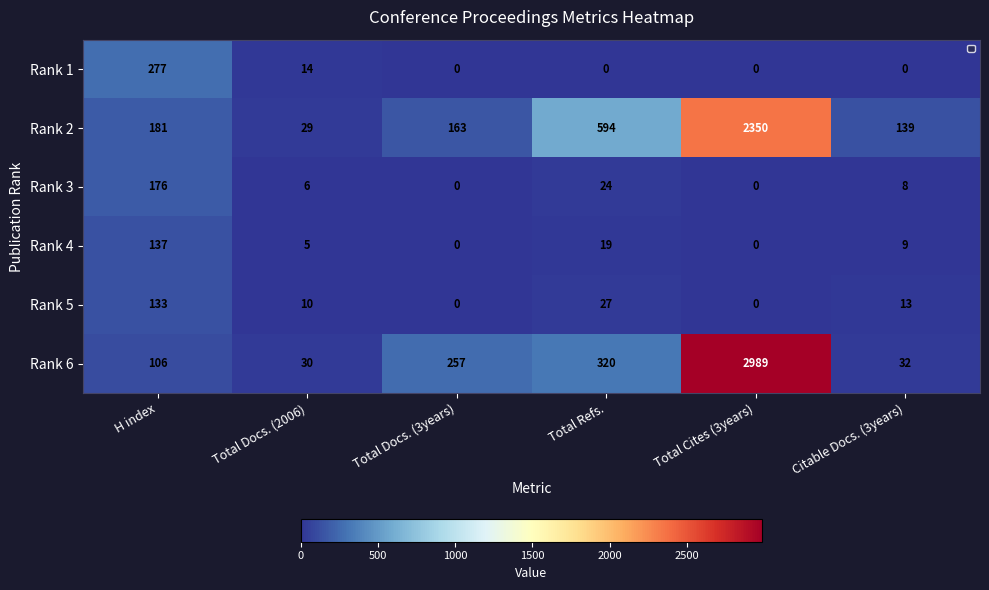

Which label corresponds to the largest value in the chart?

Total Cites (3years)